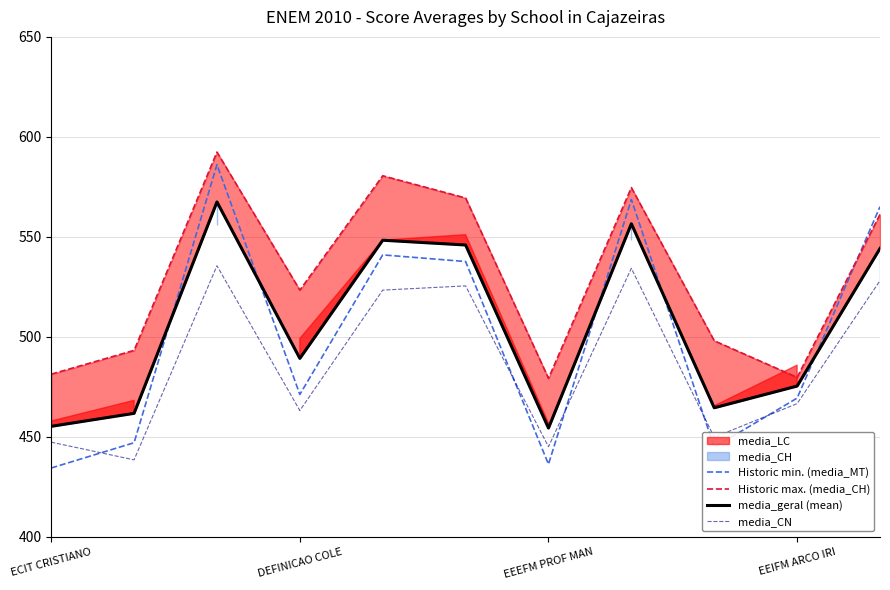

What is the approximate value of media_CN at EEIFM ARCO IRI?

466.6